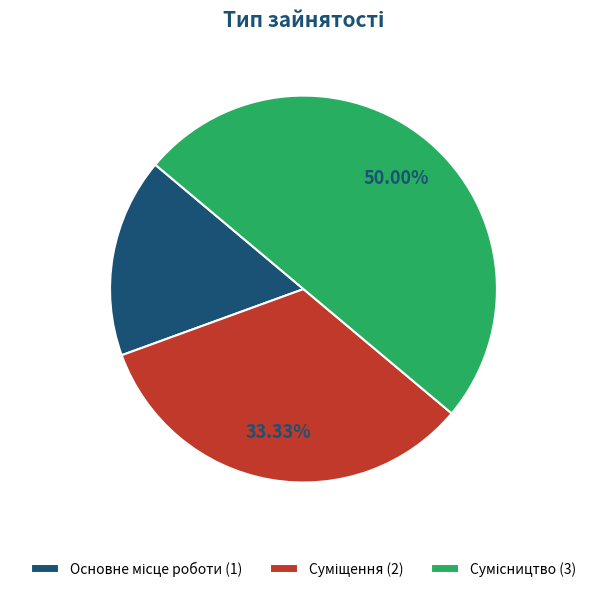

How much of the chart is everything except Сумісництво?

50.0%